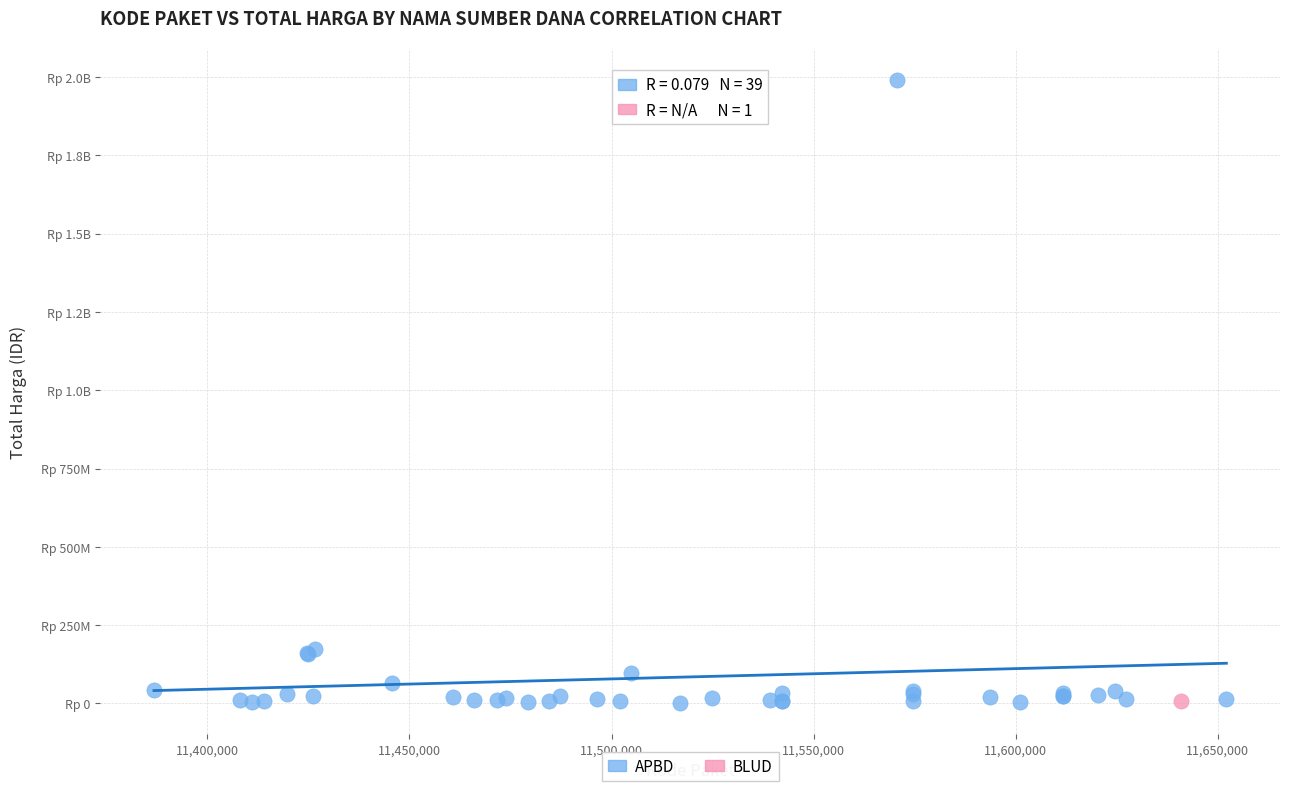

What are all the series names shown in the legend?

APBD, BLUD